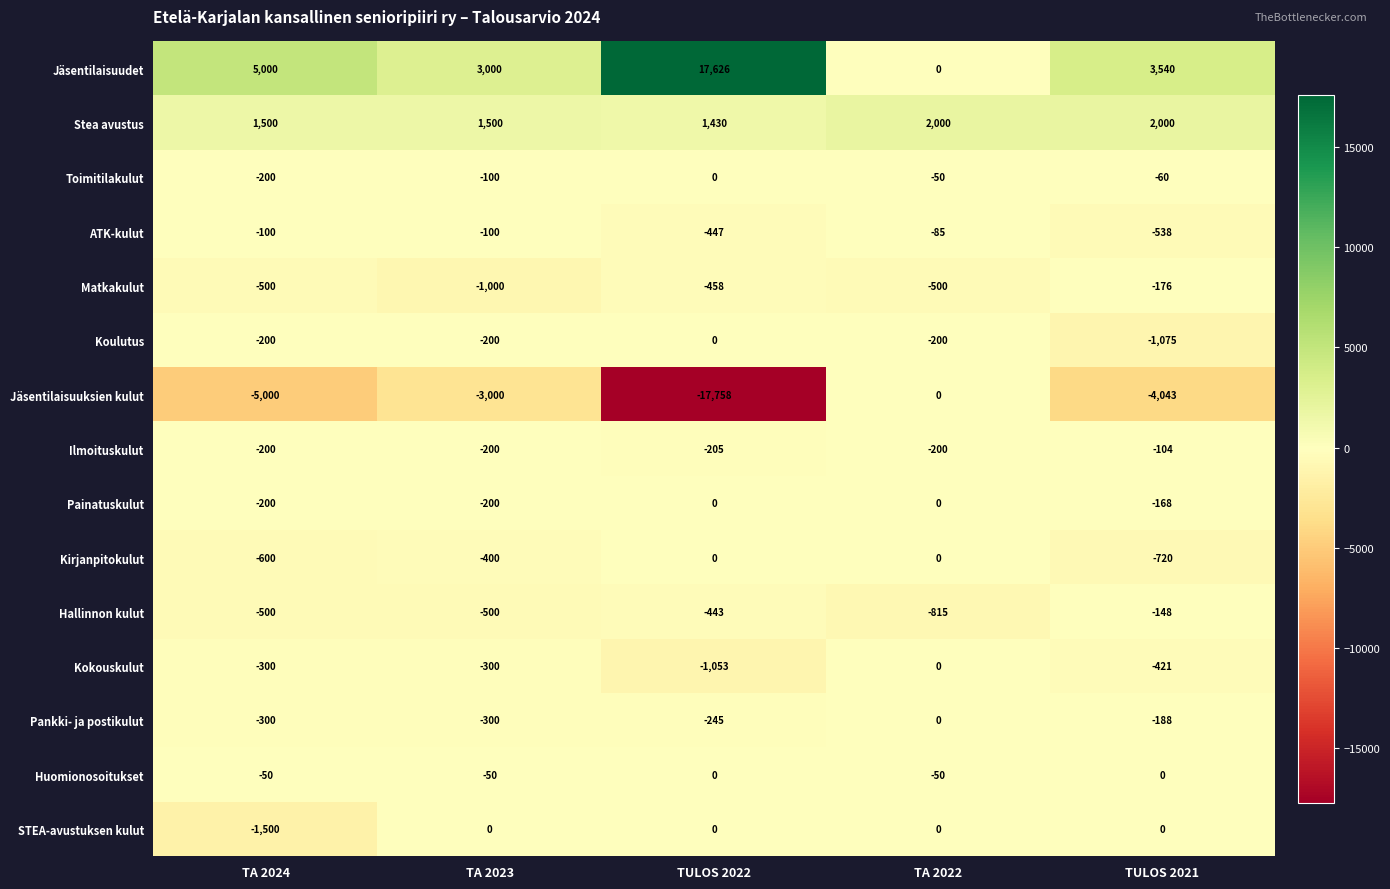

Which series has the widest spread of values?

Jäsentilaisuuksien kulut